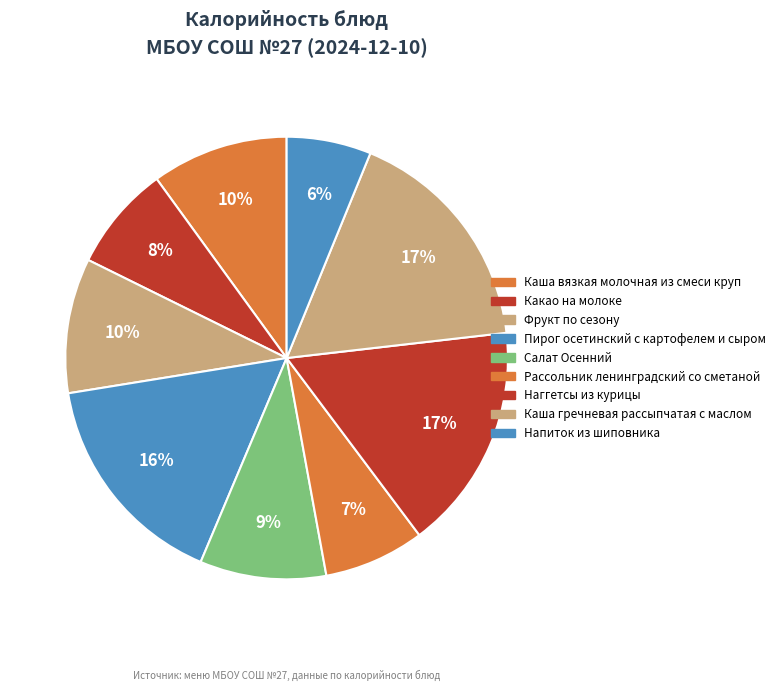

How many segments does this pie chart have?

9